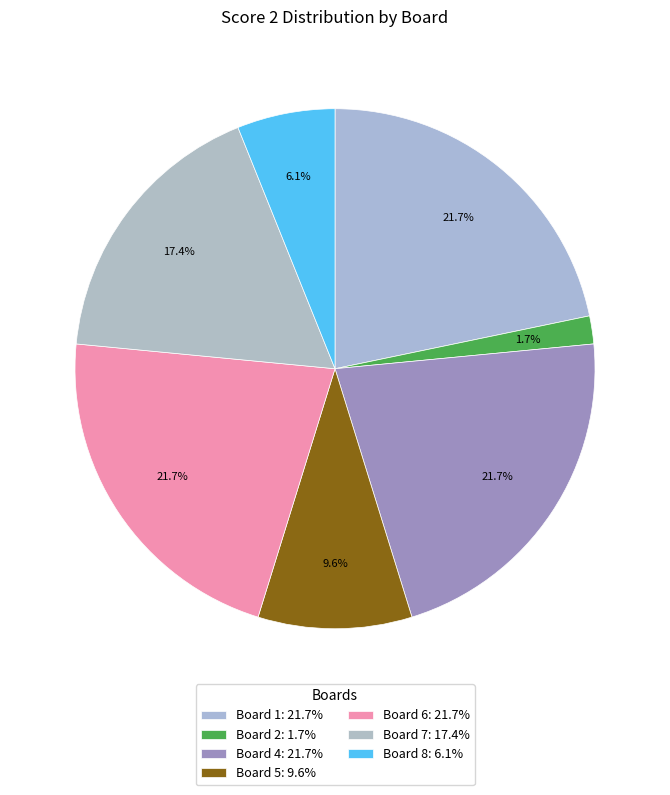

Count the number of slices in the pie.

7